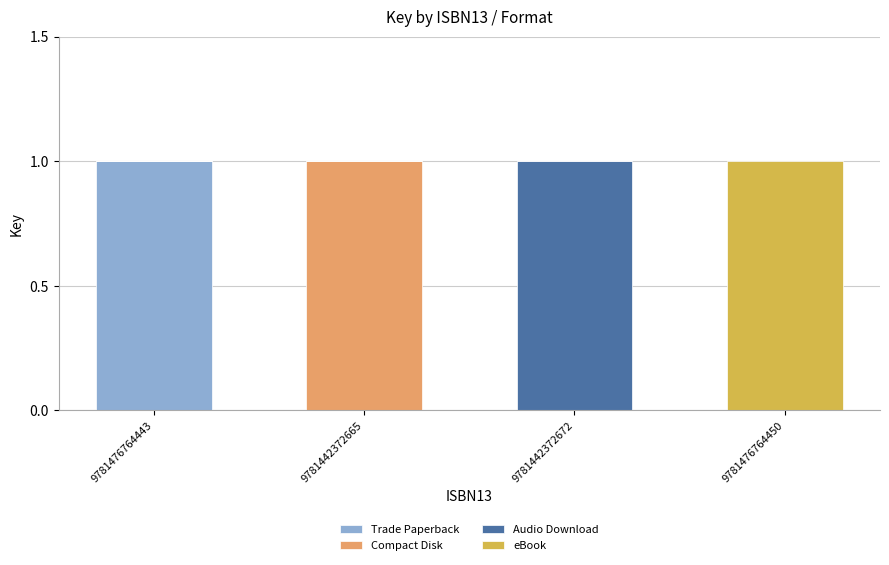

Reading left to right, what are the values for Trade Paperback?

9781476764443=1	9781442372665=0	9781442372672=0	9781476764450=0